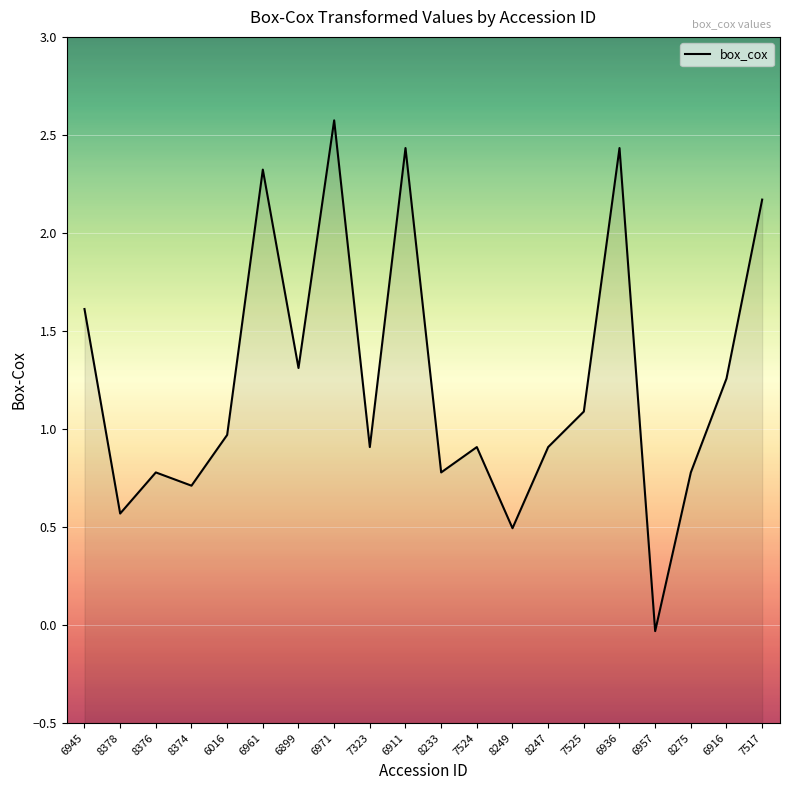

Which label corresponds to the smallest value in the chart?

6957